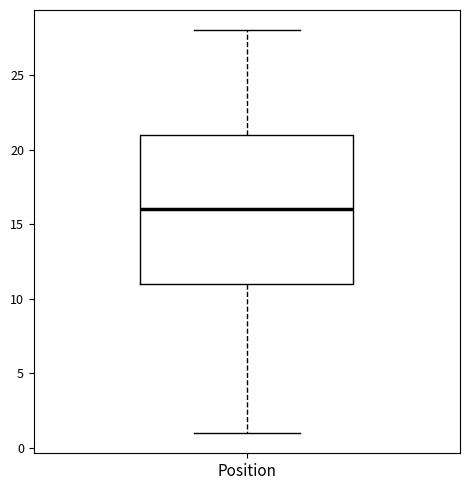

Where is the upper edge of the box for Position on the y-axis? The values are not printed on the chart, so give them approximately, as read against the axis.

21